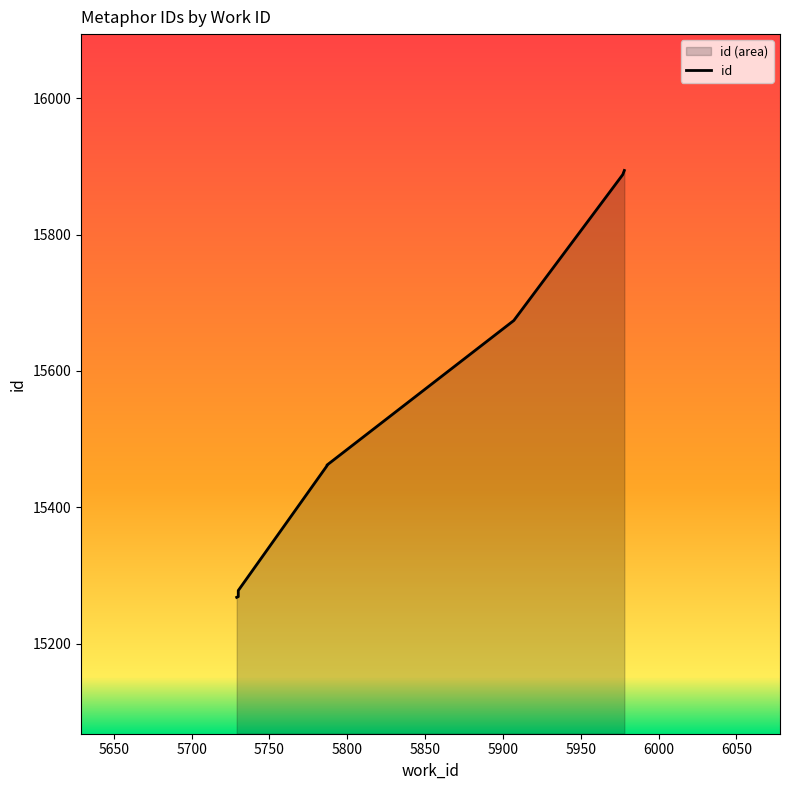

Which has a higher value, 6000 or 5850?

6000